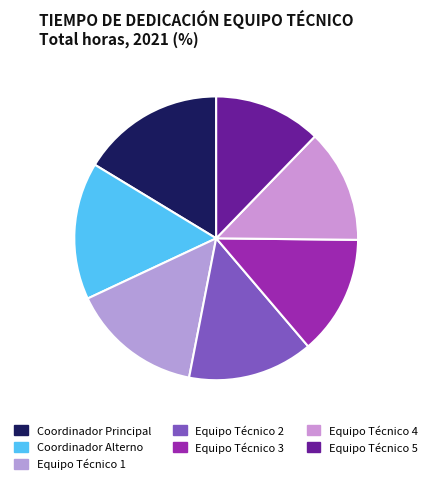

Does any single category account for the majority?

No